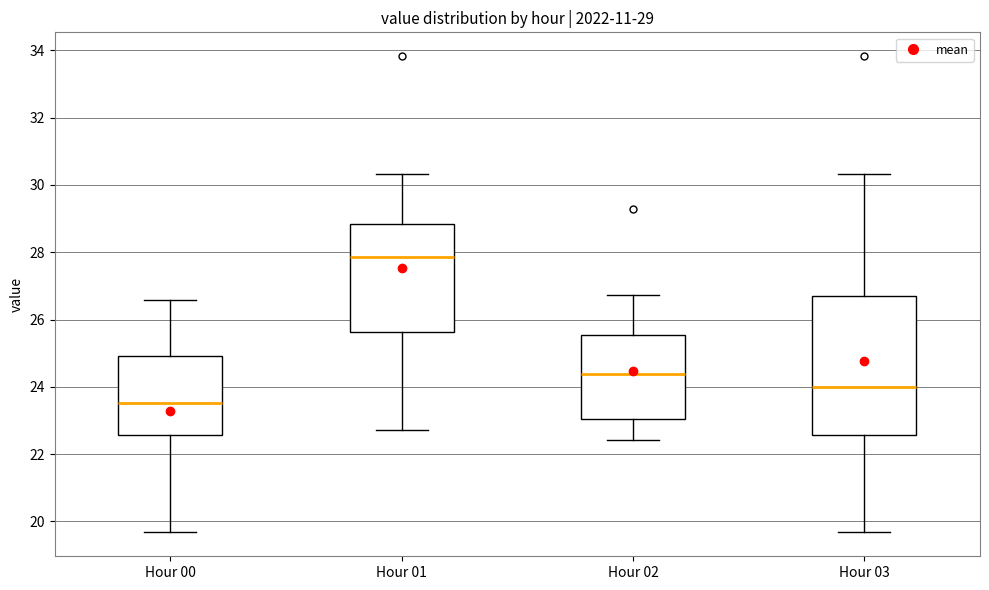

Which box's median line is the lowest?

Hour 00